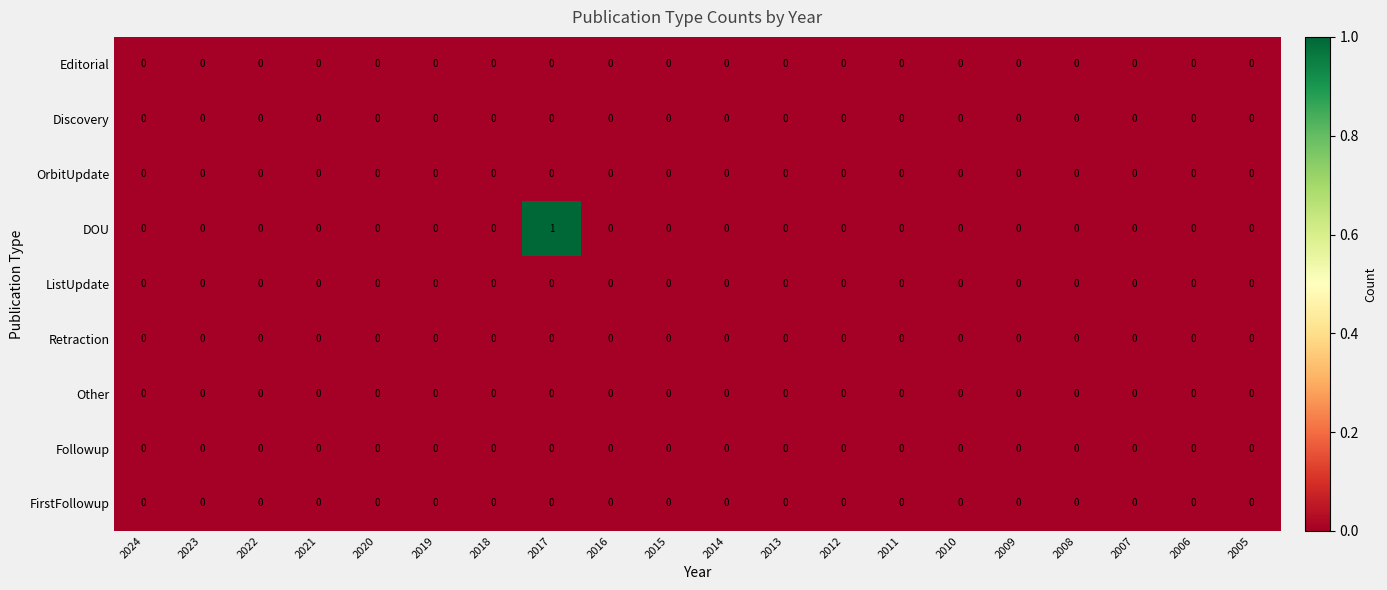

Which series has the largest total across all categories?

DOU